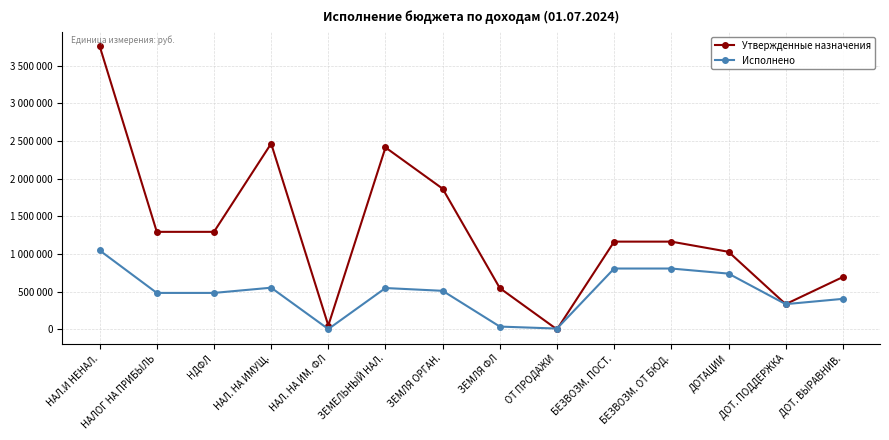

What is the label of the 5th point from the right?

БЕЗВОЗМ. ПОСТ.